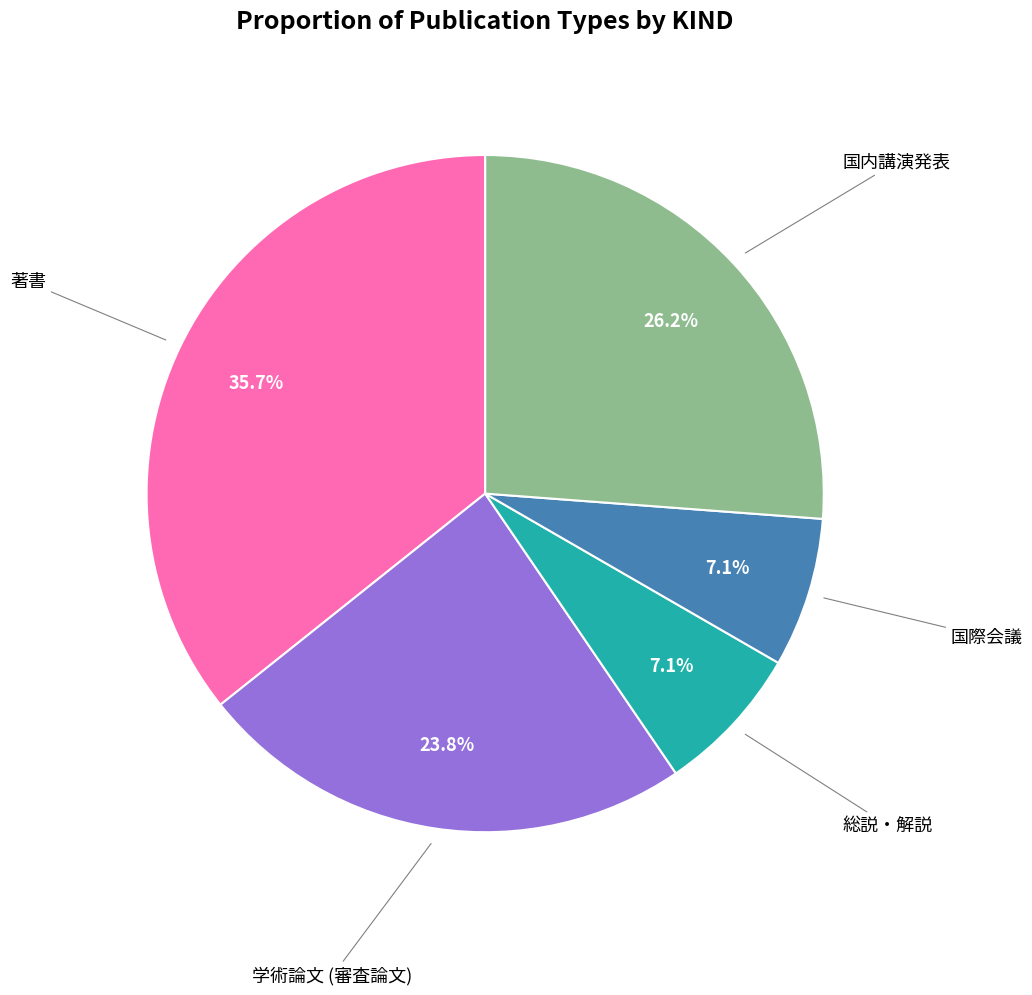

Is there any slice that represents more than half of the pie?

No